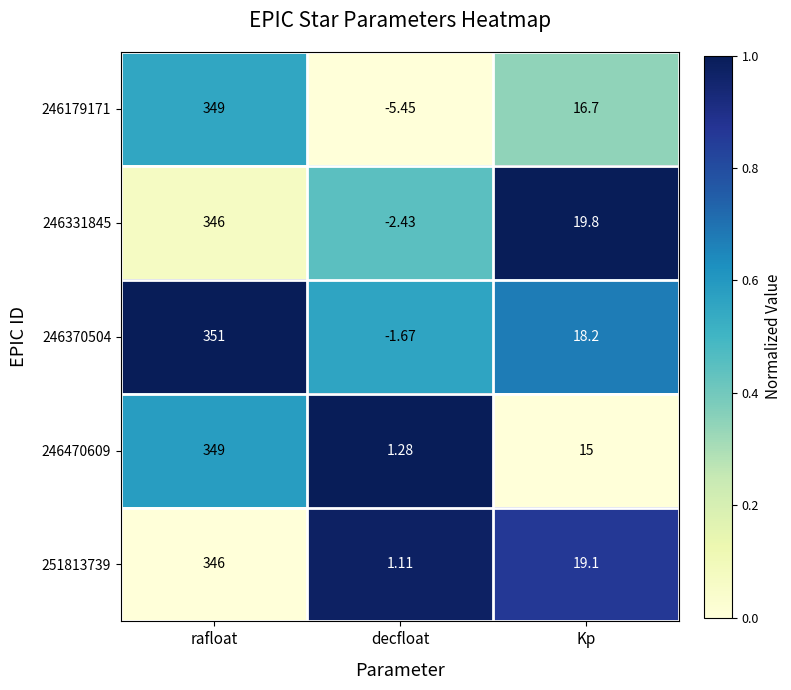

How many series are shown in this chart?

5